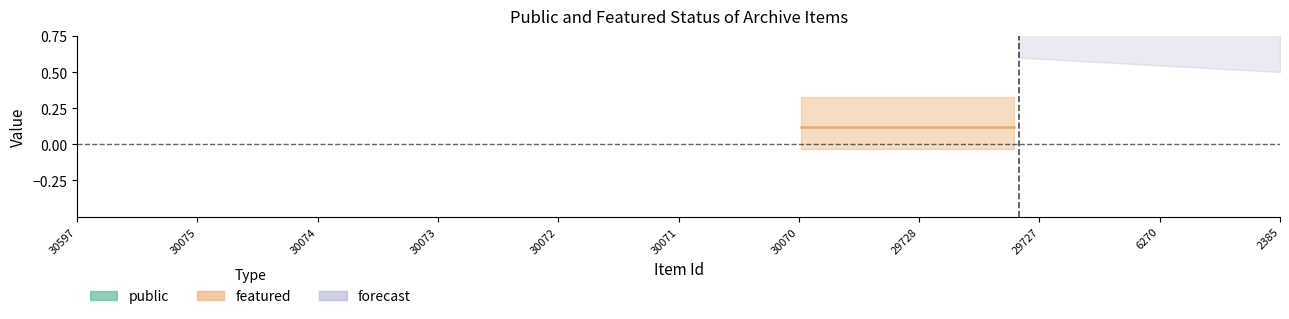

Is it true that public equals 1 at 30074?

False